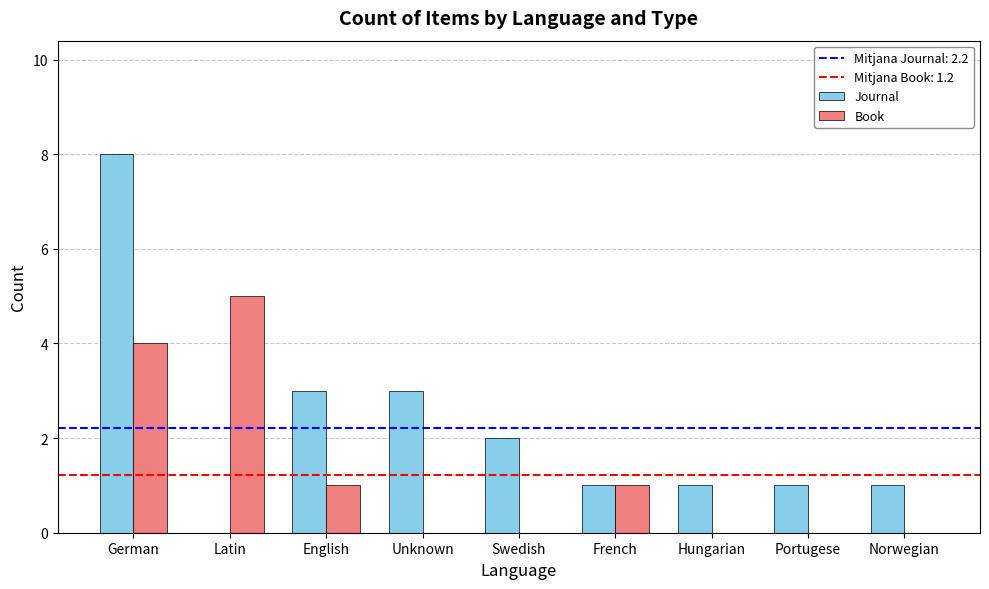

What is the average value of the Book series?

1